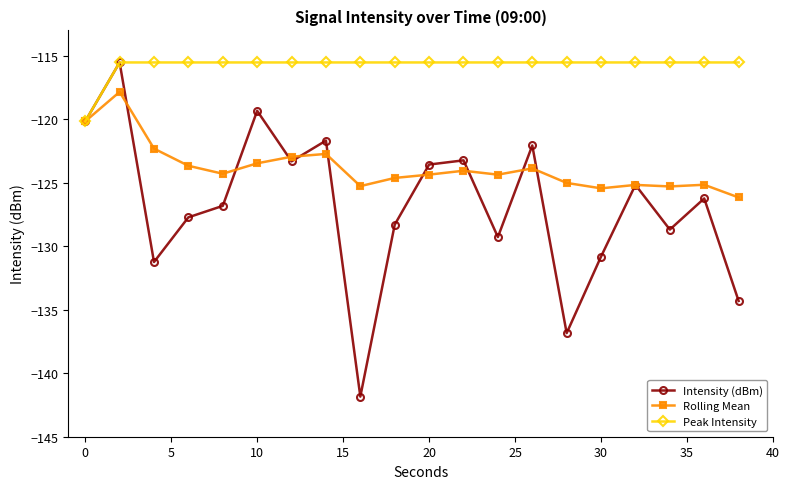

What is the highest value of the Intensity (dBm) series?

-115.5